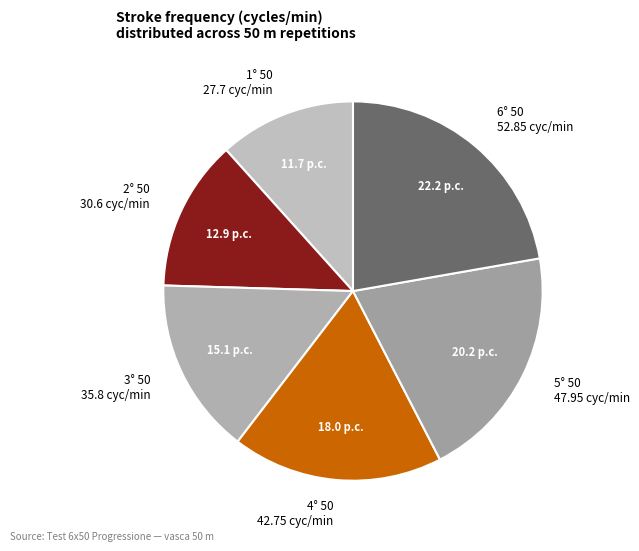

Approximately how many times larger is the value at 2° 50 30.6 cyc/min compared to 3° 50 35.8 cyc/min?

0.9